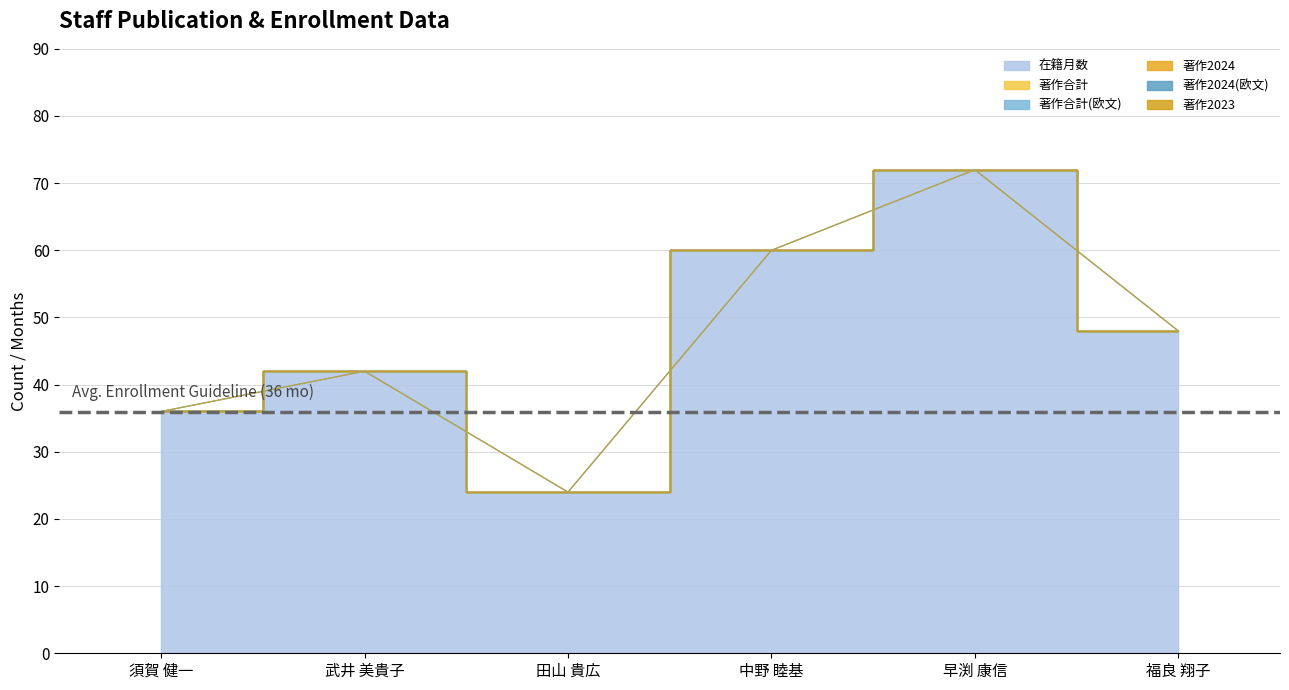

True or false: 著作合計(欧文) and 著作2024 cross at least once.

False